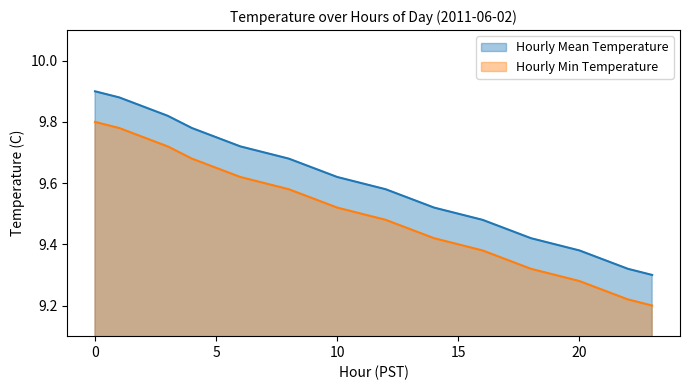

Which series has the largest total across all categories?

Hourly Mean Temperature